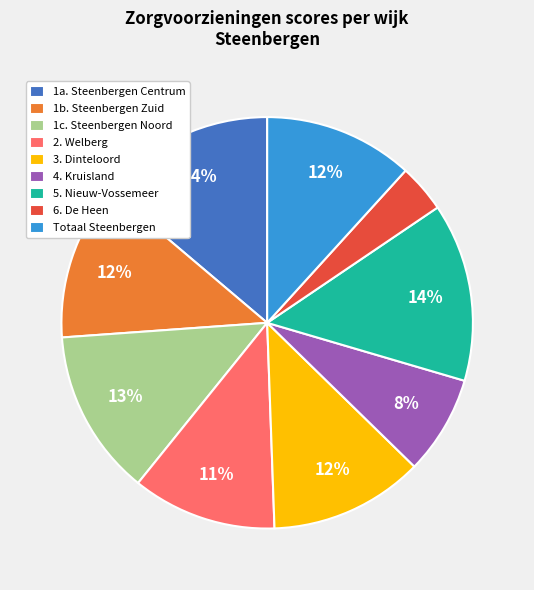

What is the smallest slice in the pie chart?

6. De Heen